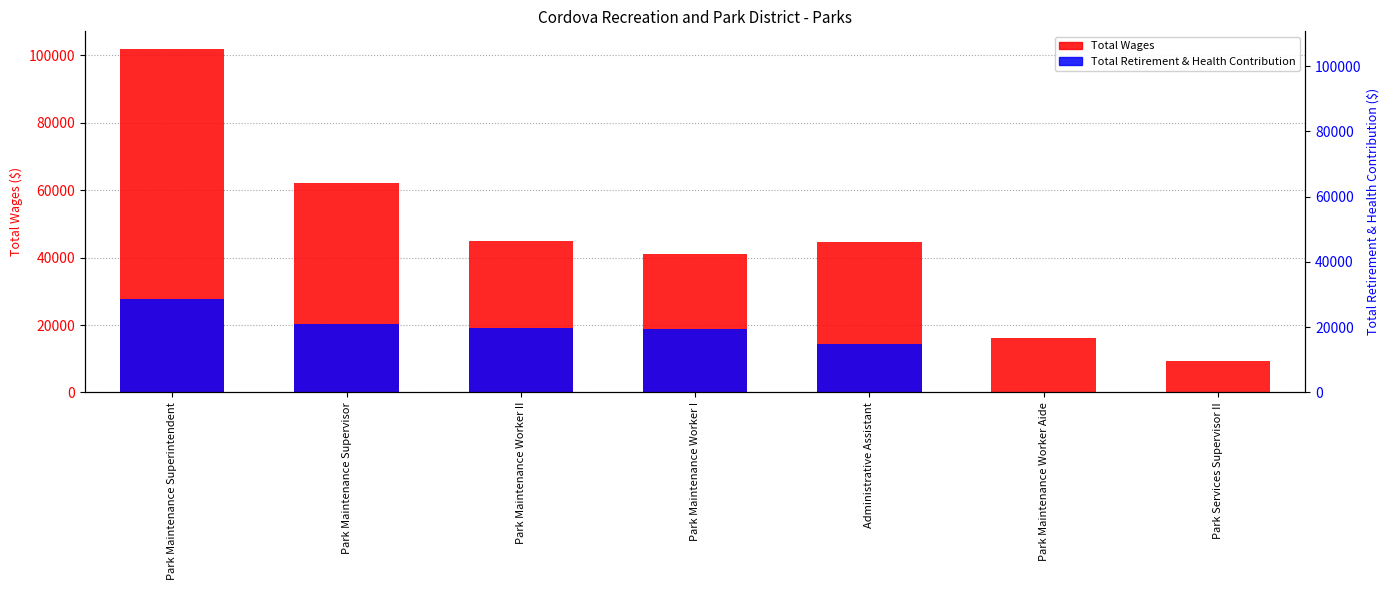

Which series has the largest range (max minus min)?

Total Wages